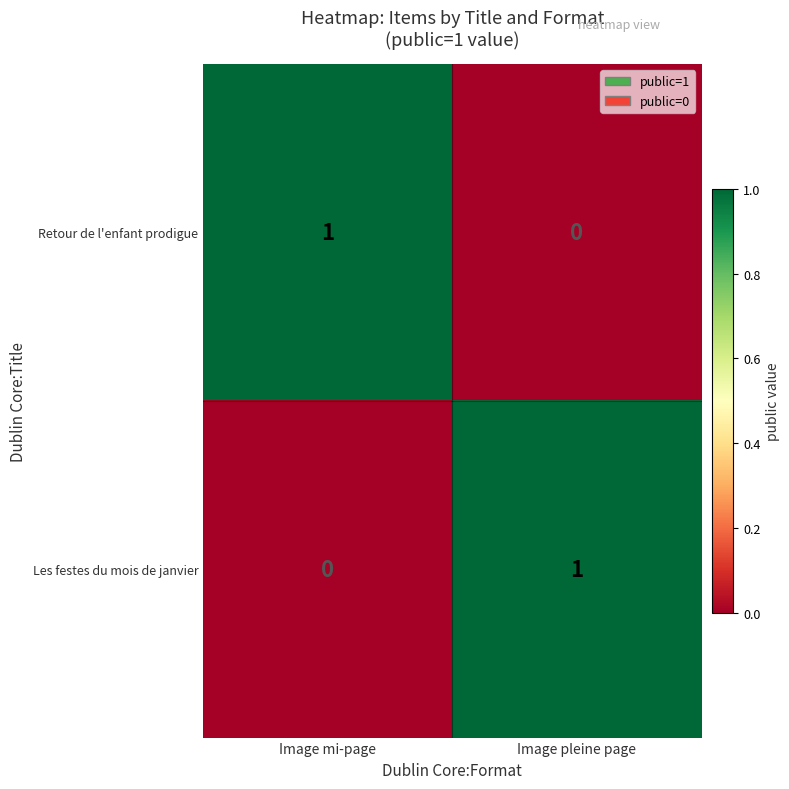

At which label does Les festes du mois de janvier reach its peak?

Image pleine page